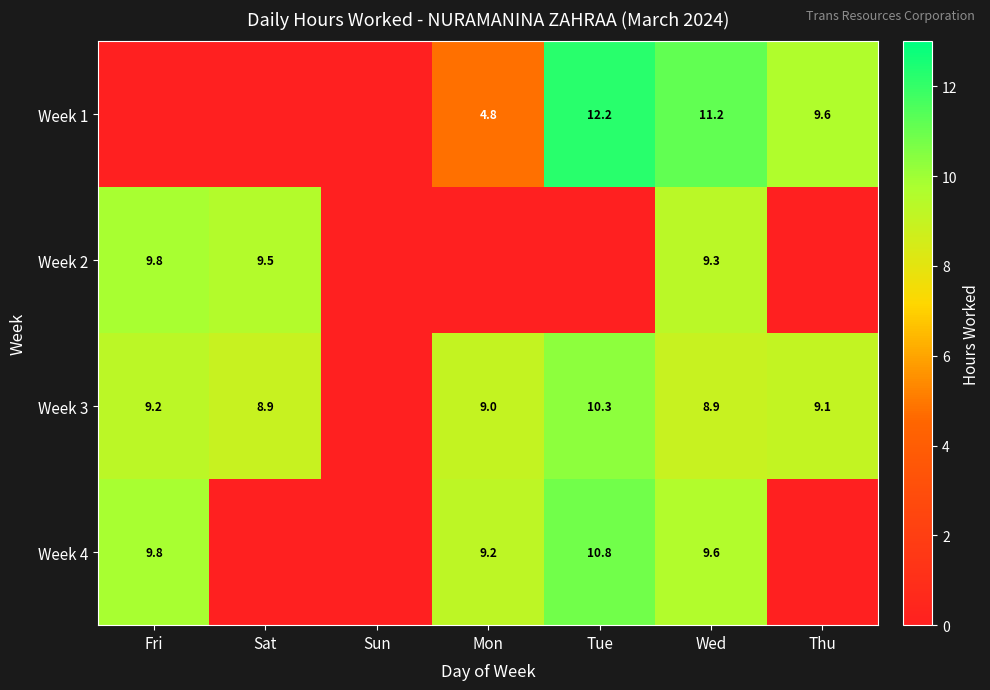

The Week 3 series shows 2.1 at Mon. True or false?

False